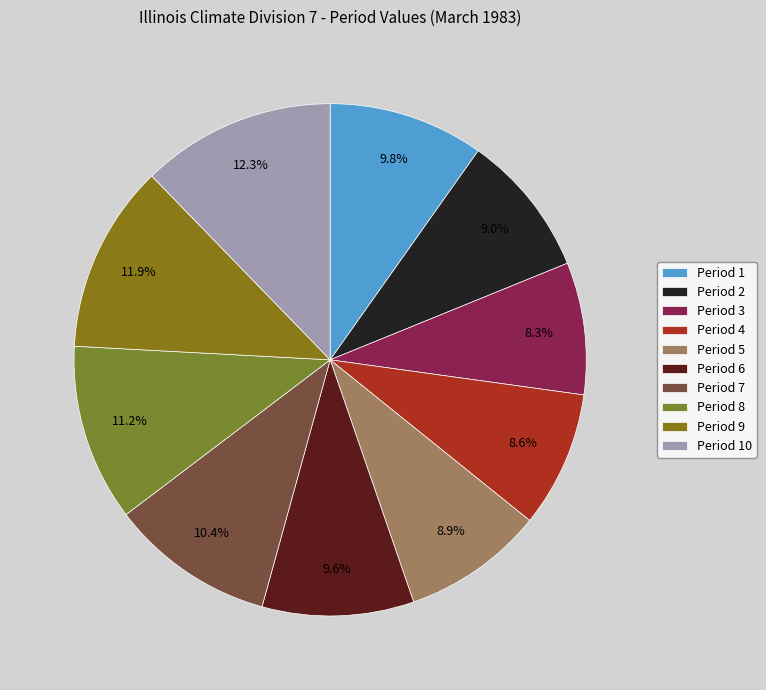

To the nearest percent, what is the difference between the largest and smallest slice percentages?

4%